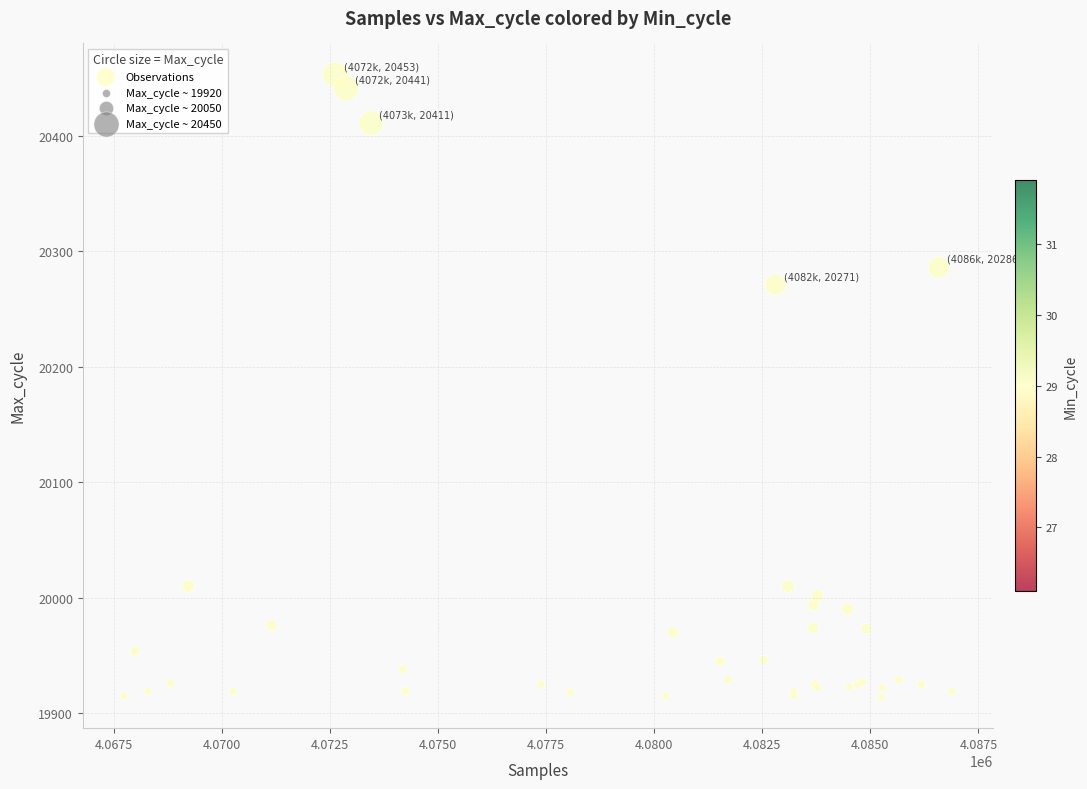

What Y value in the scatter plot is closest to 20183?

20271